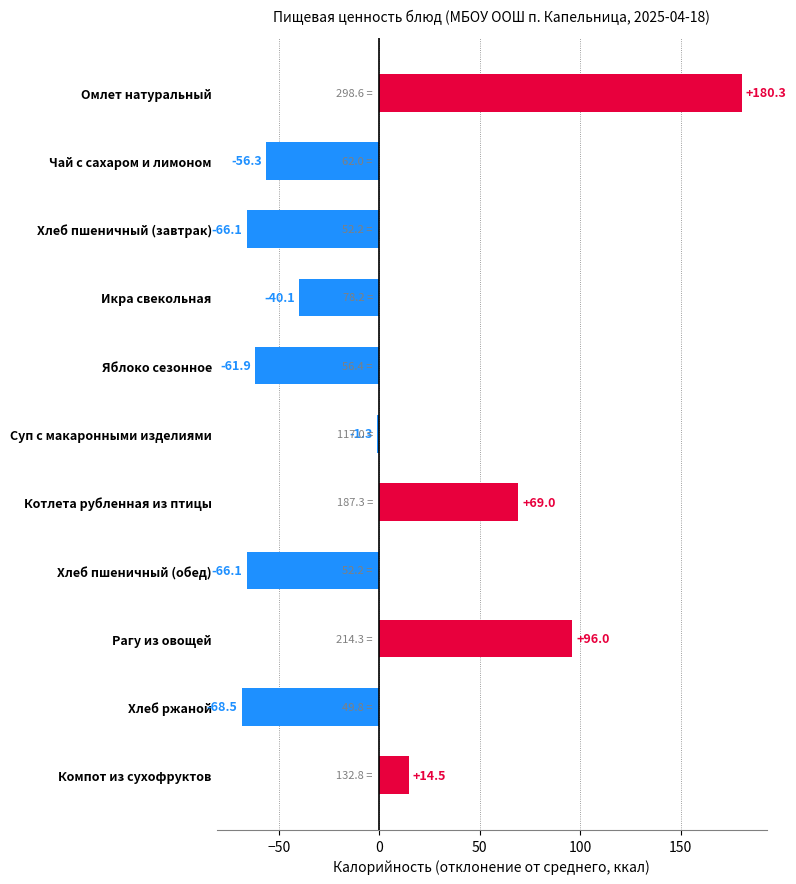

What is the change in value from Суп с макаронными изделиями to Компот из сухофруктов?

+15.8